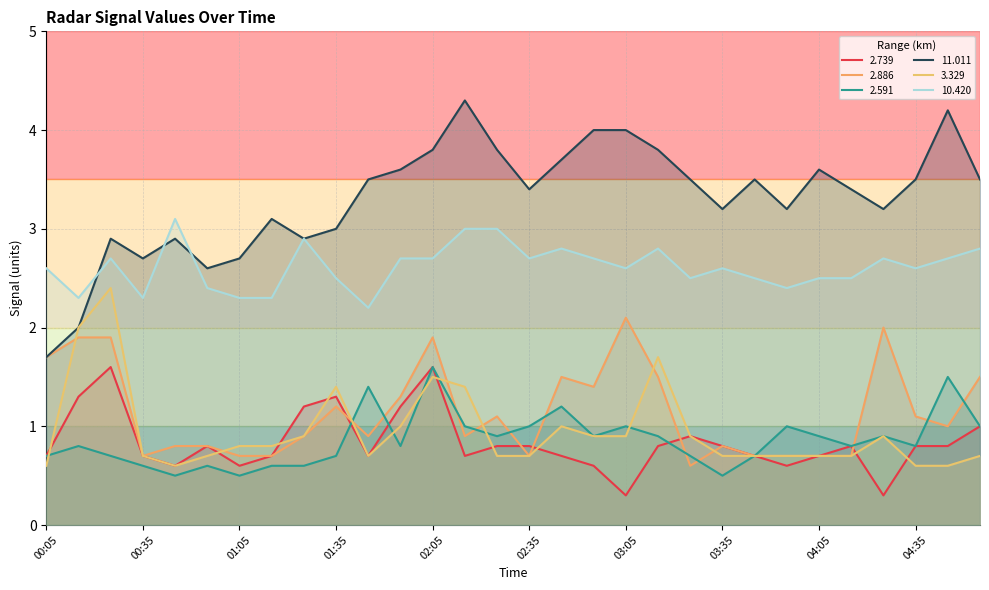

At which category does 2.739 reach its first local valley?

00:45